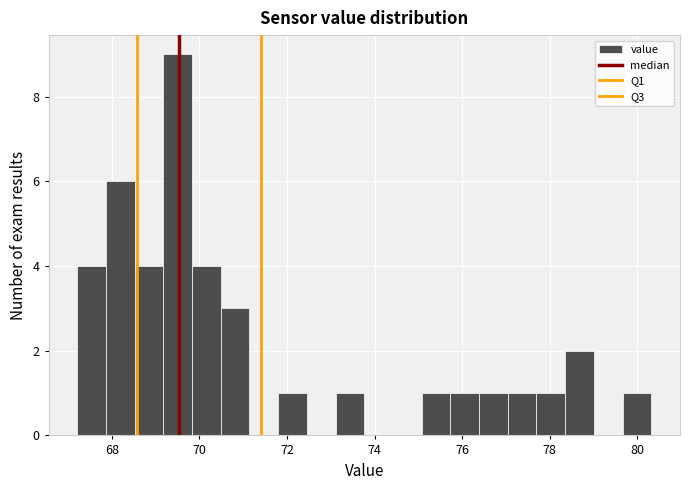

Read against the x-axis, roughly where is the centre of the tallest bar?

69.6